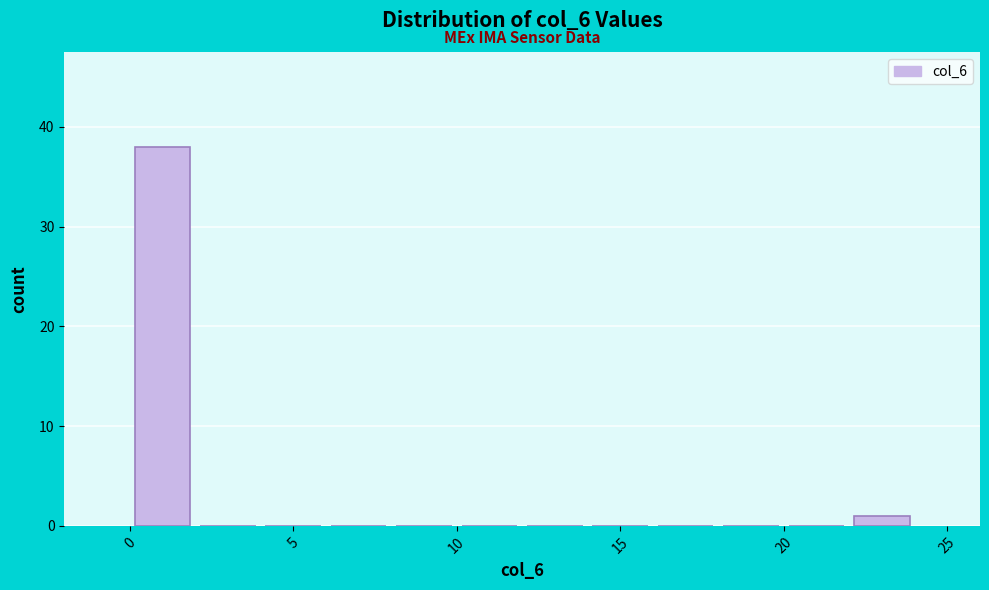

Which range on the x-axis has the tallest bar?

0 to 2